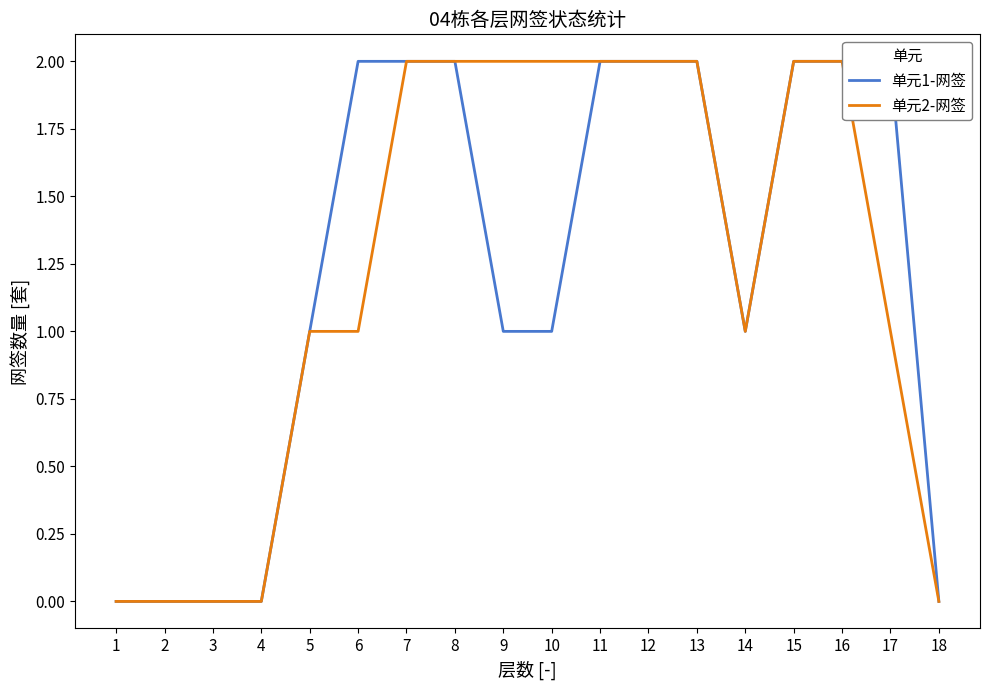

Which series changed the most between 6 and 15?

单元2-网签